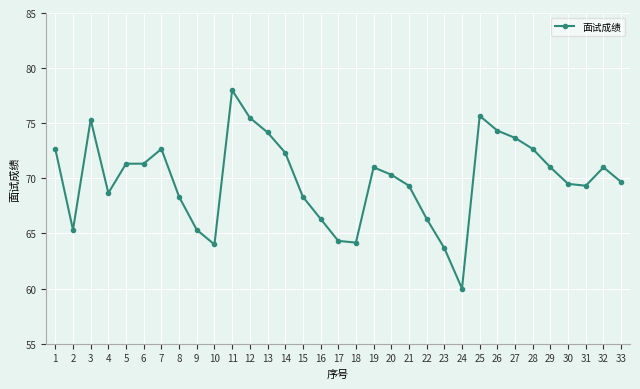

What is the difference between the maximum and minimum values?

18.0